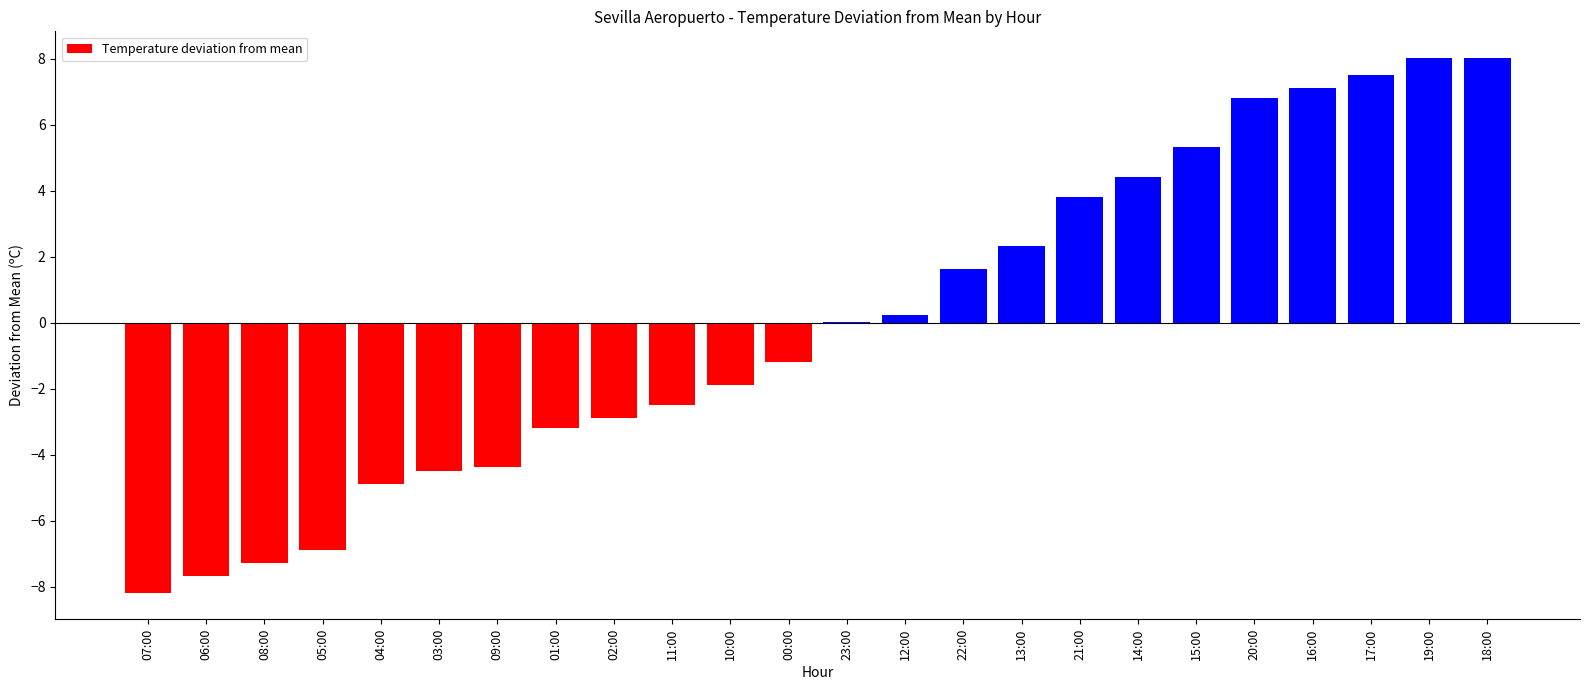

The chart shows a value of 8.0 at 18:00. True or false?

True